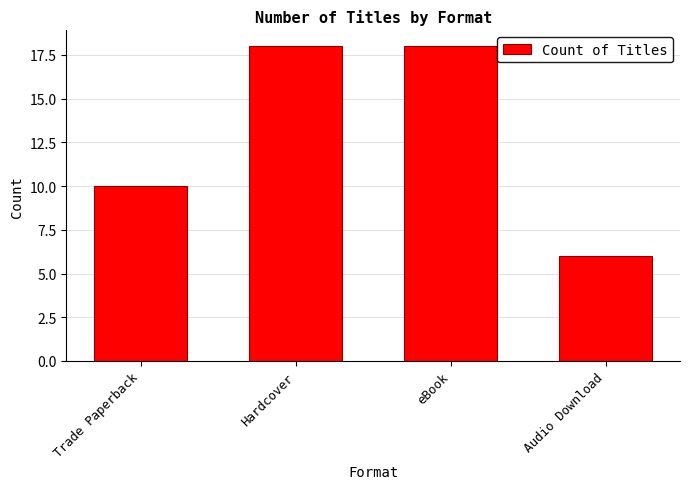

What is the label of the 1st bar from the right?

Audio Download